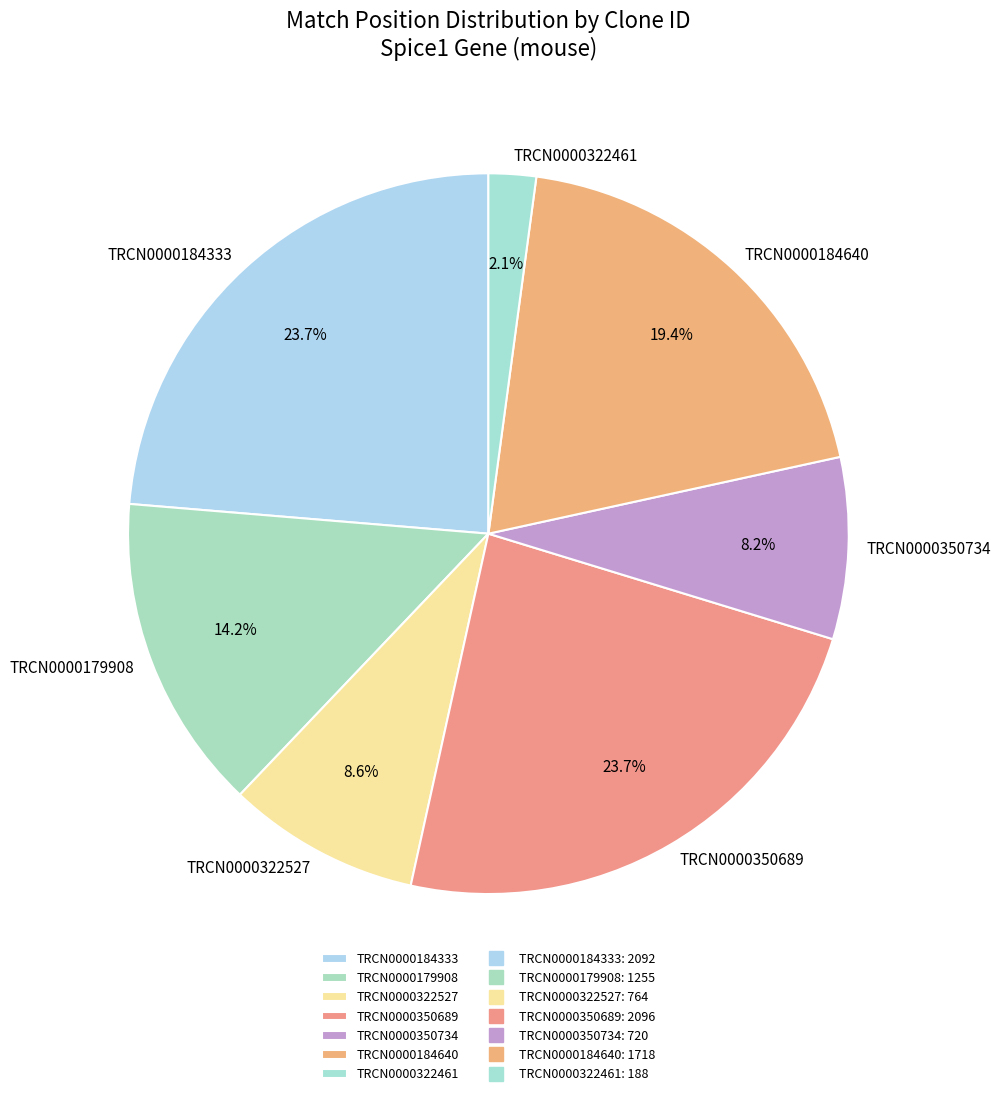

Combined, what portion of the pie is TRCN0000350734 and TRCN0000184640?

27.6%